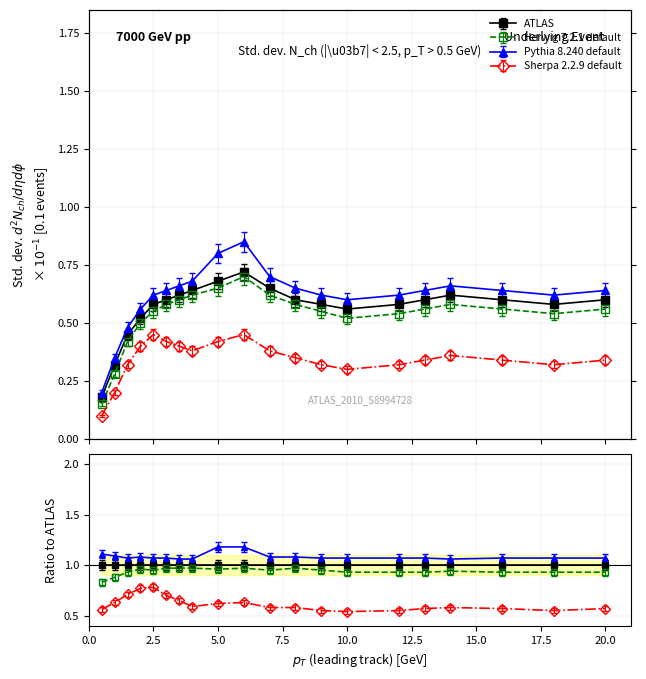

True or false: ATLAS and Herwig 7.2.1 default cross at least once.

False